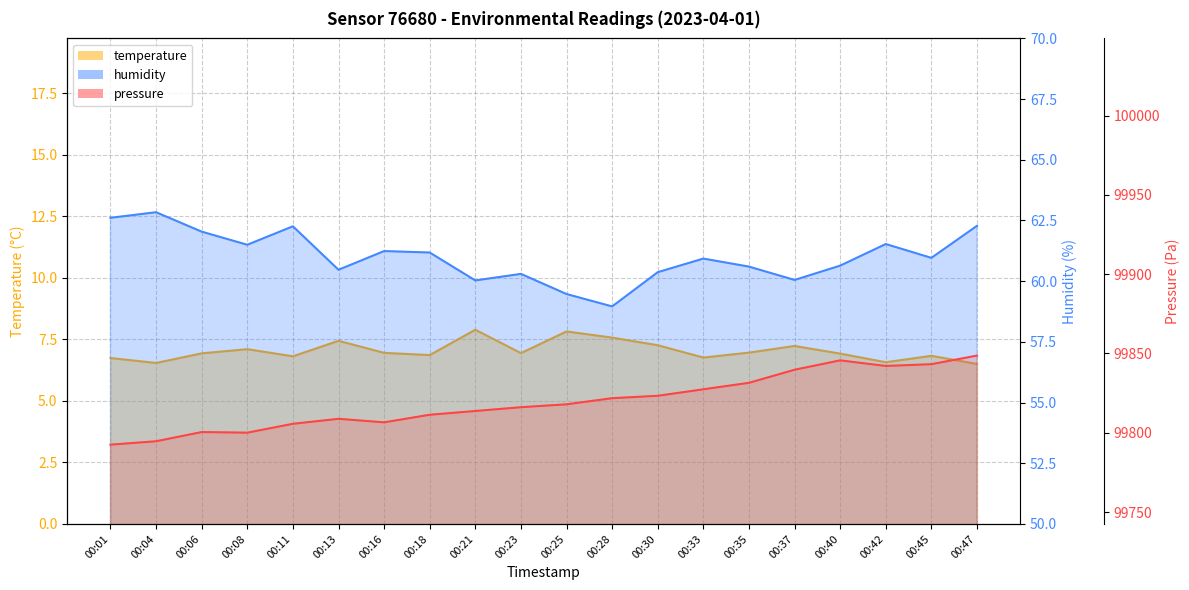

True or false: pressure and humidity cross at least once.

False